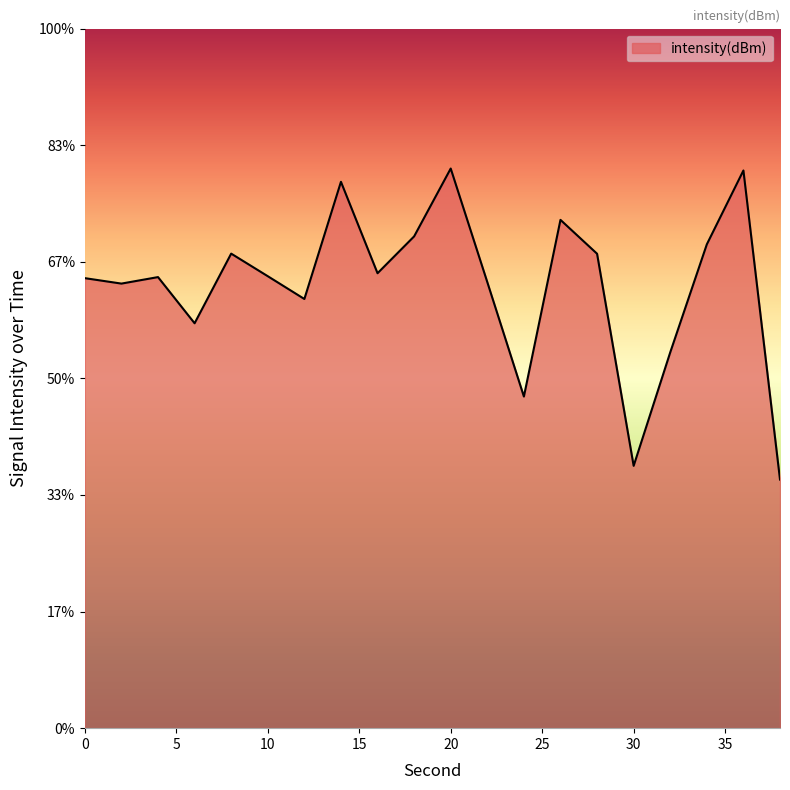

Where is the first local minimum?

2